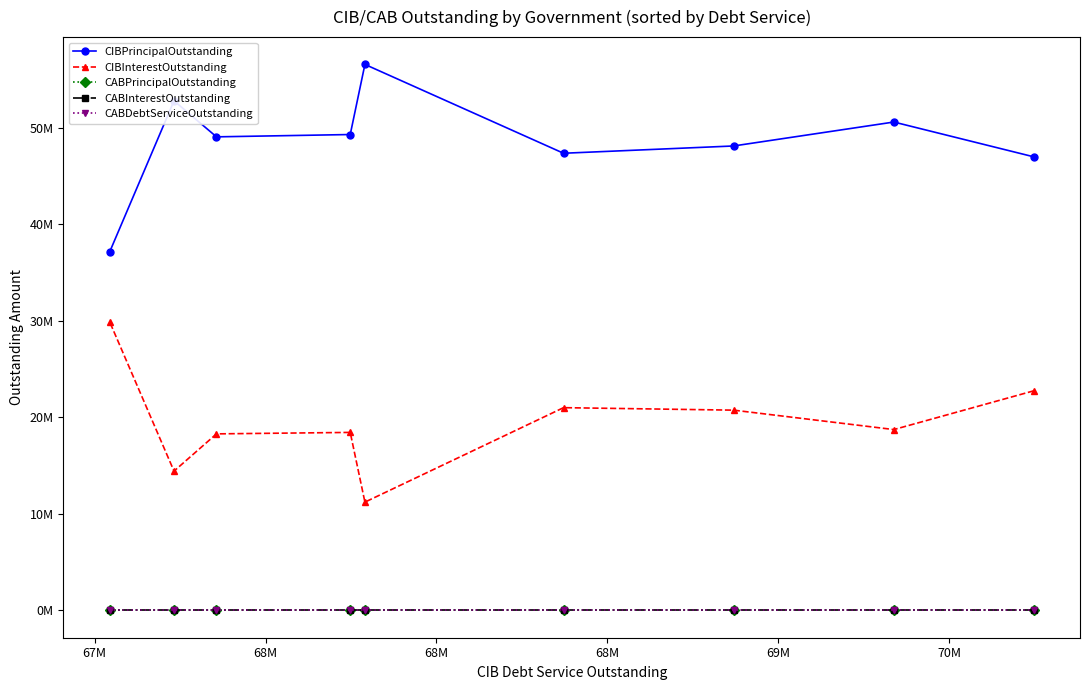

True or false: CABInterestOutstanding has a value of 0.0 at 68M.

True